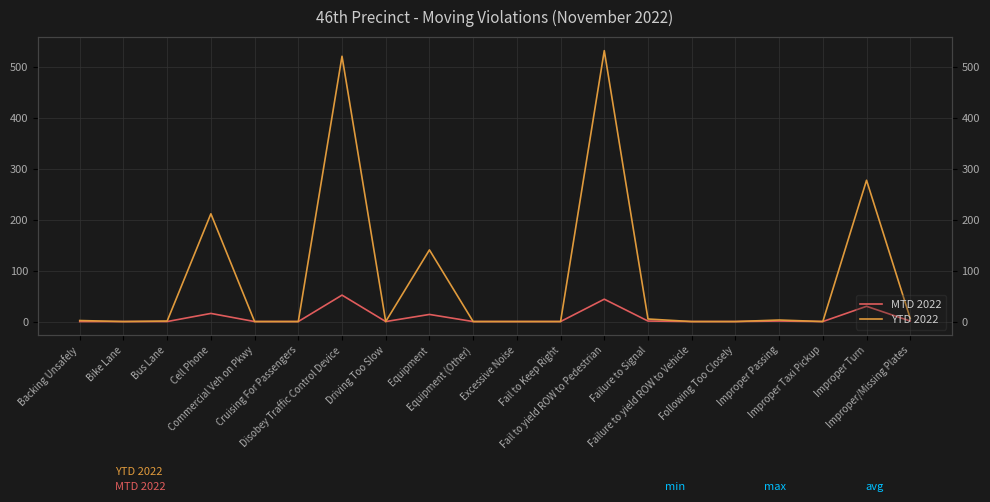

Where is the first local minimum for MTD 2022?

Driving Too Slow